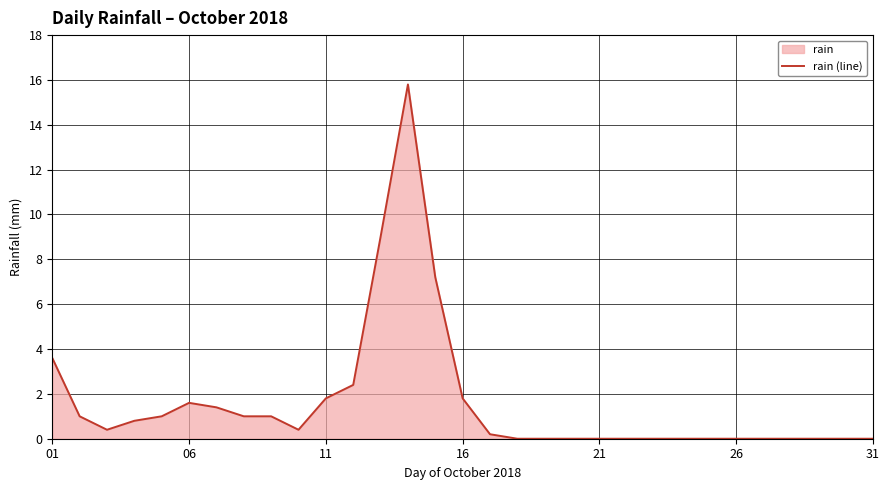

The chart shows a value of 0.0 at 28. True or false?

True